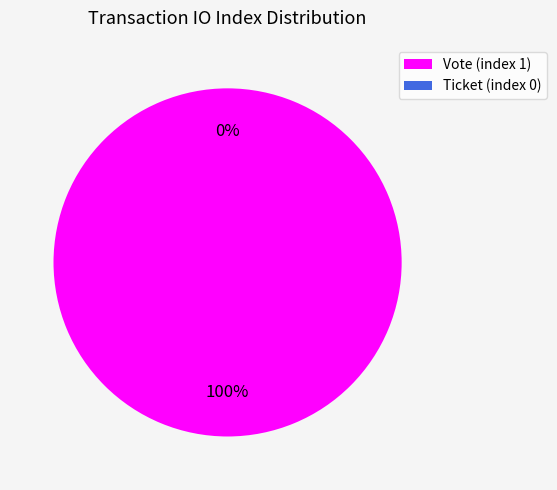

Rank the categories by value from lowest to highest.

Ticket (index 0), Vote (index 1)